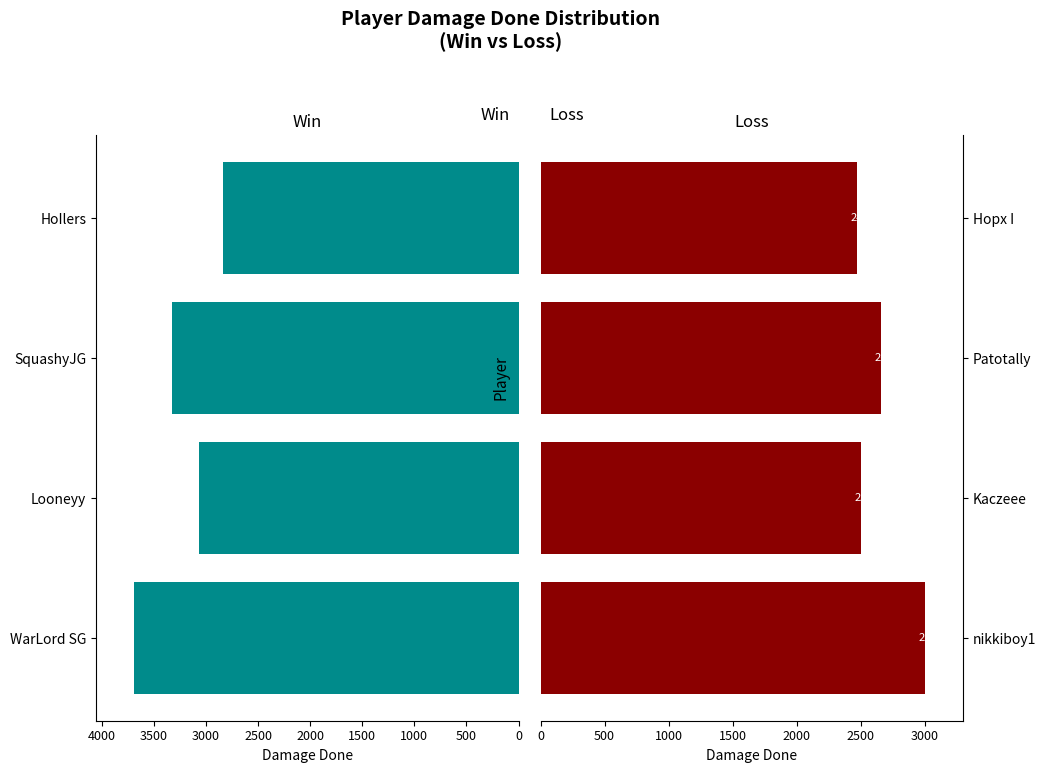

What are all the series names shown in the legend?

Win (DamageDone), Loss (DamageDone)